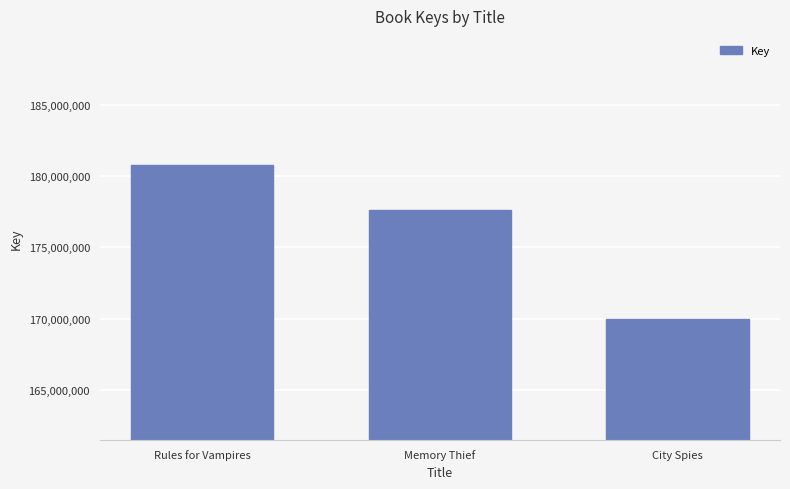

How many data points does each series have?

3